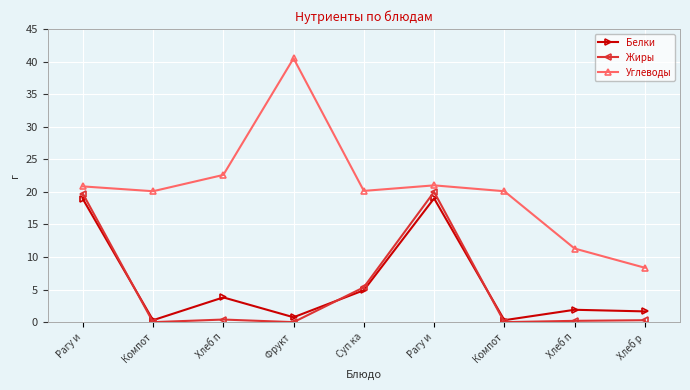

Read the Углеводы value at Суп ка.

20.1